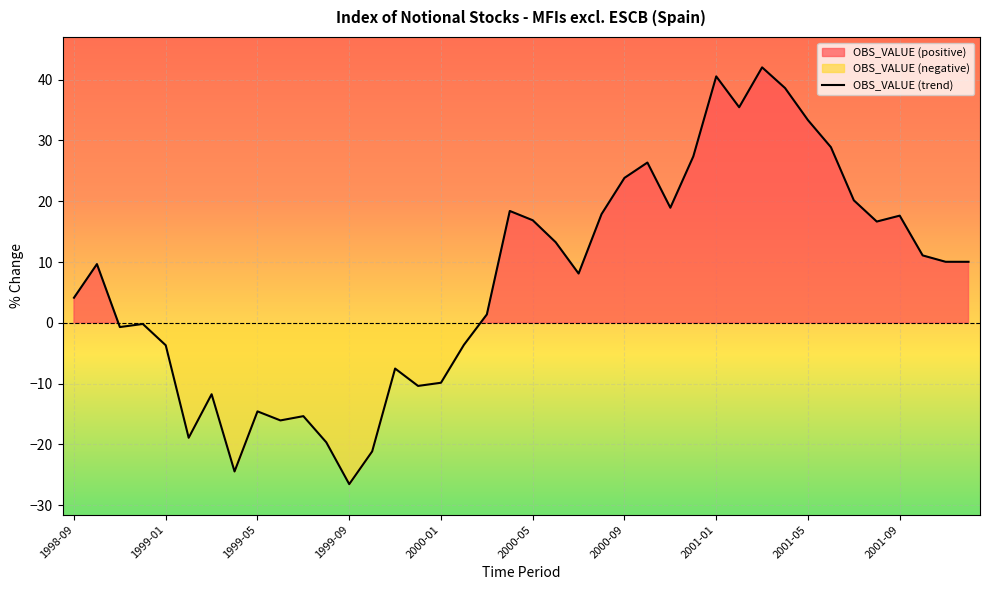

What is the difference between the second highest and second lowest values?

65.0